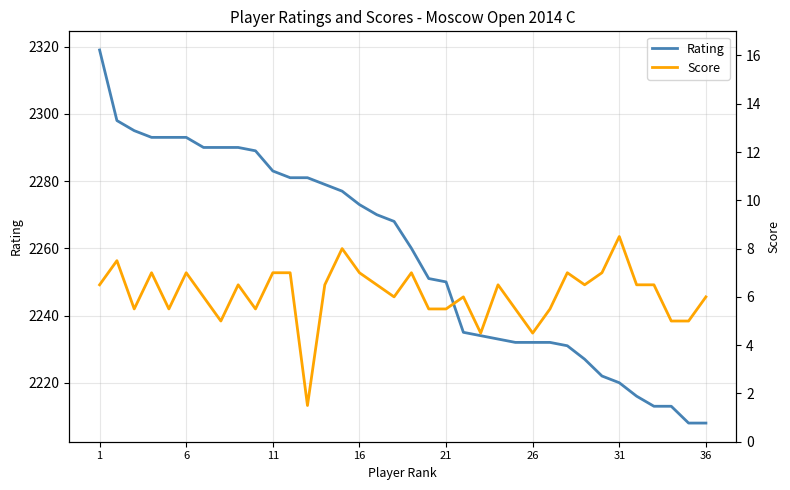

At how many categories does at least one series exceed 1807?

36